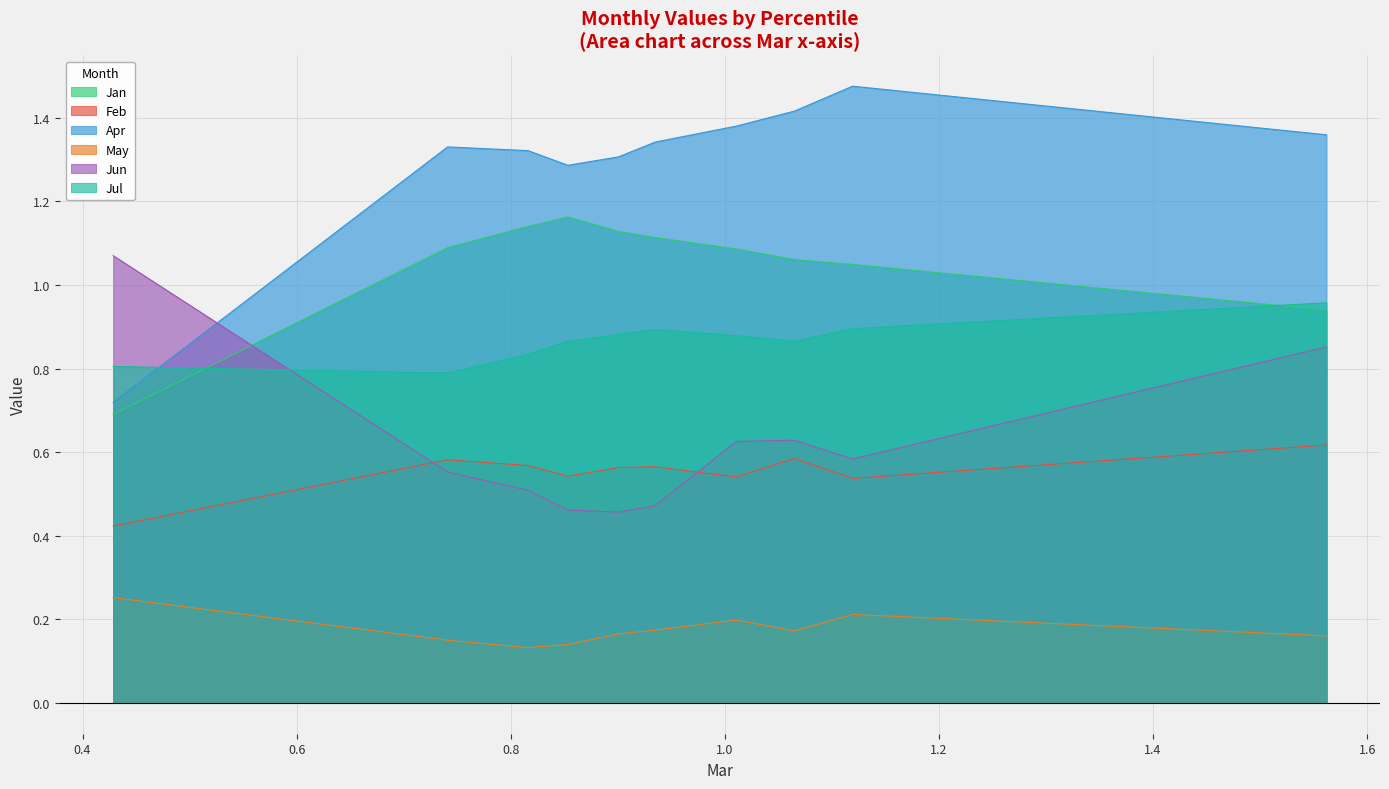

How many lines are shown in the chart?

6